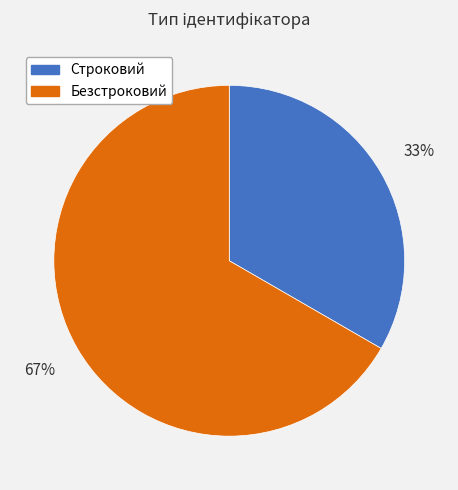

Between Строковий and Безстроковий, which is larger?

Безстроковий